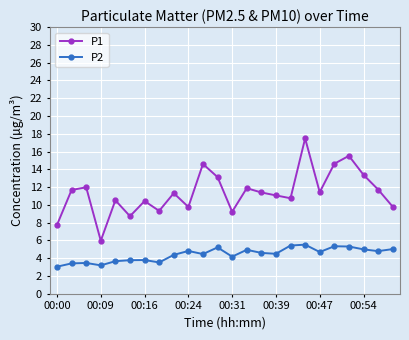

In P1, how many points are lower than both neighbors (excluding endpoints)?

7